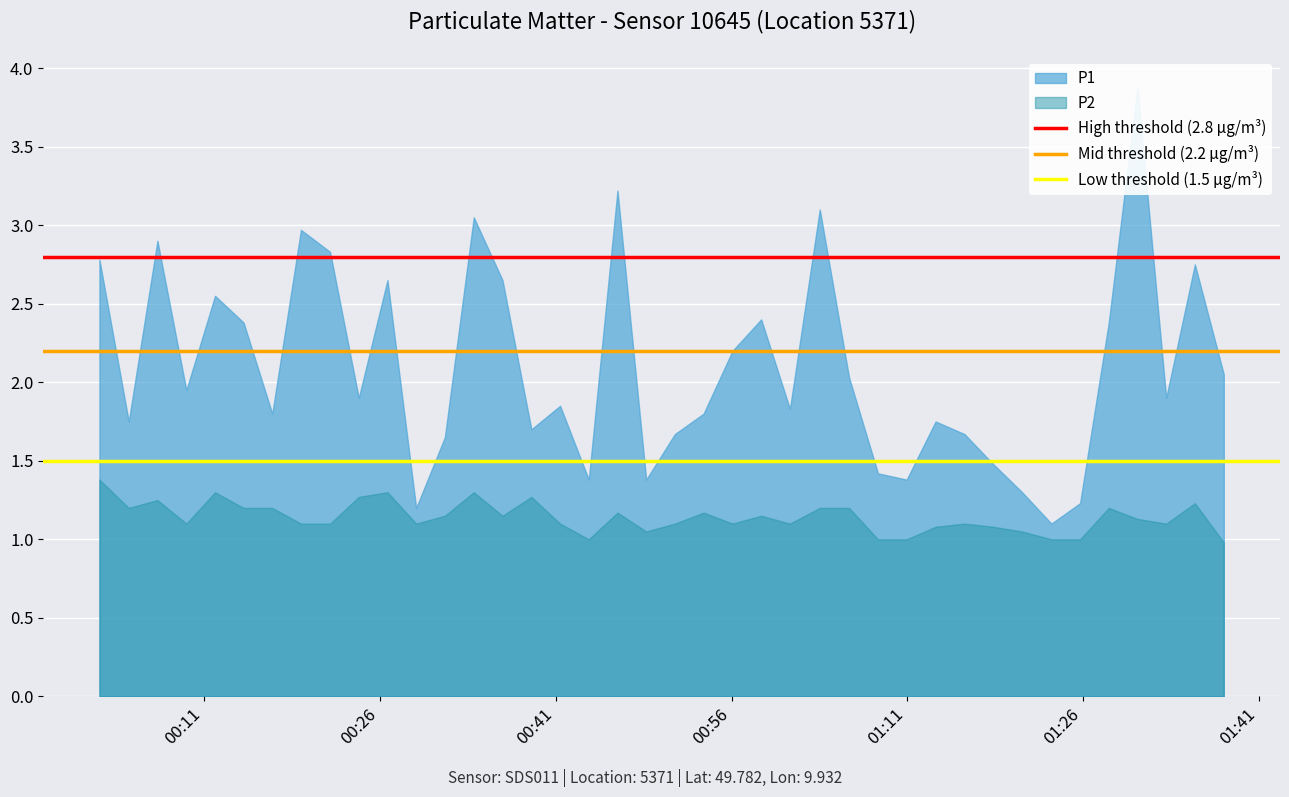

Which category has the highest value in the Low threshold (1.5 µg/m³) series?

00:11